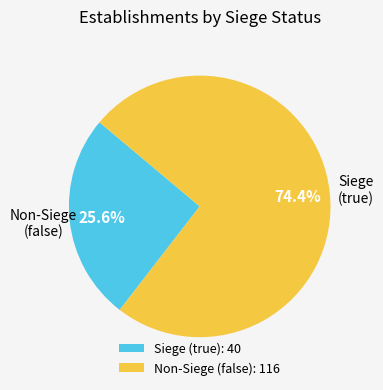

Which category has the smallest portion of the pie?

Siege (true): 40